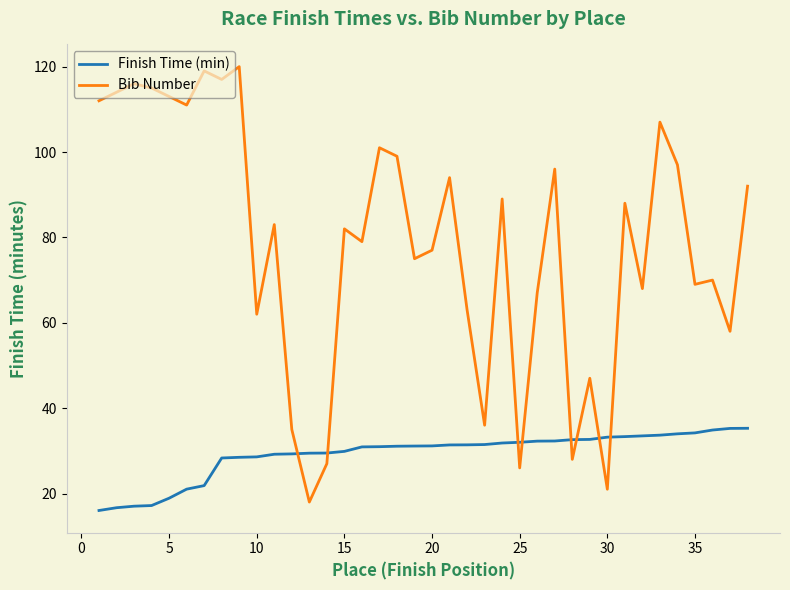

List the series in order of their peak value, highest first.

Bib Number, Finish Time (min)